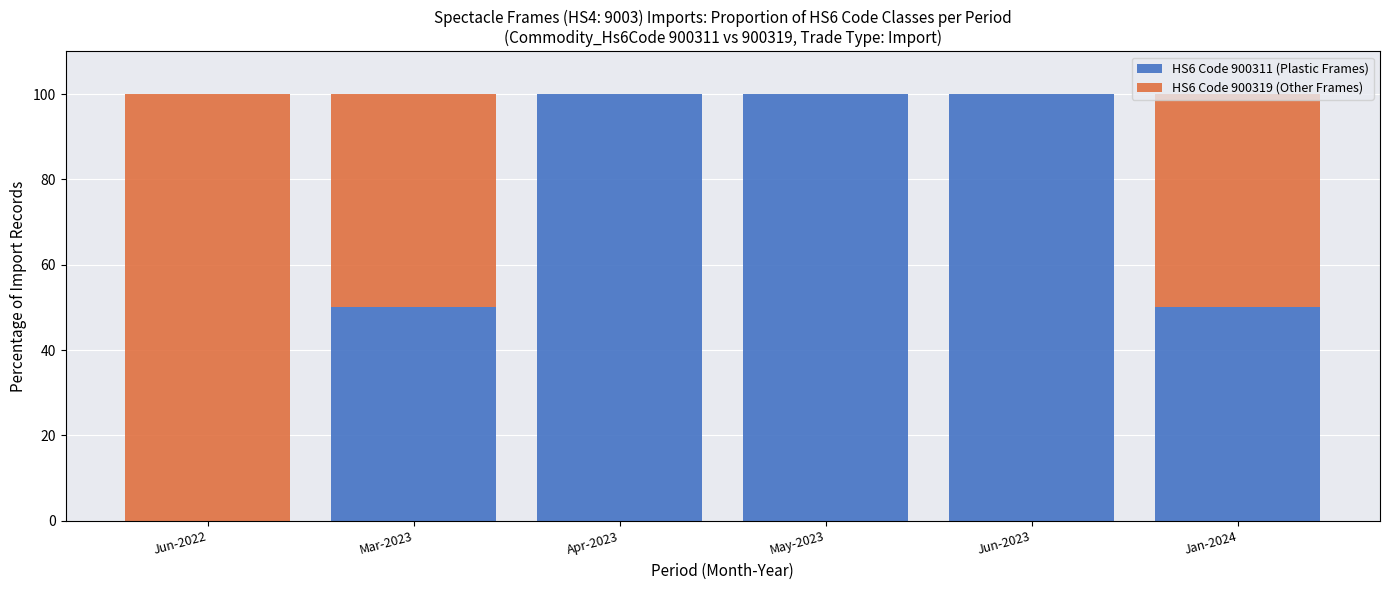

What is the total value across all series at Mar-2023?

100